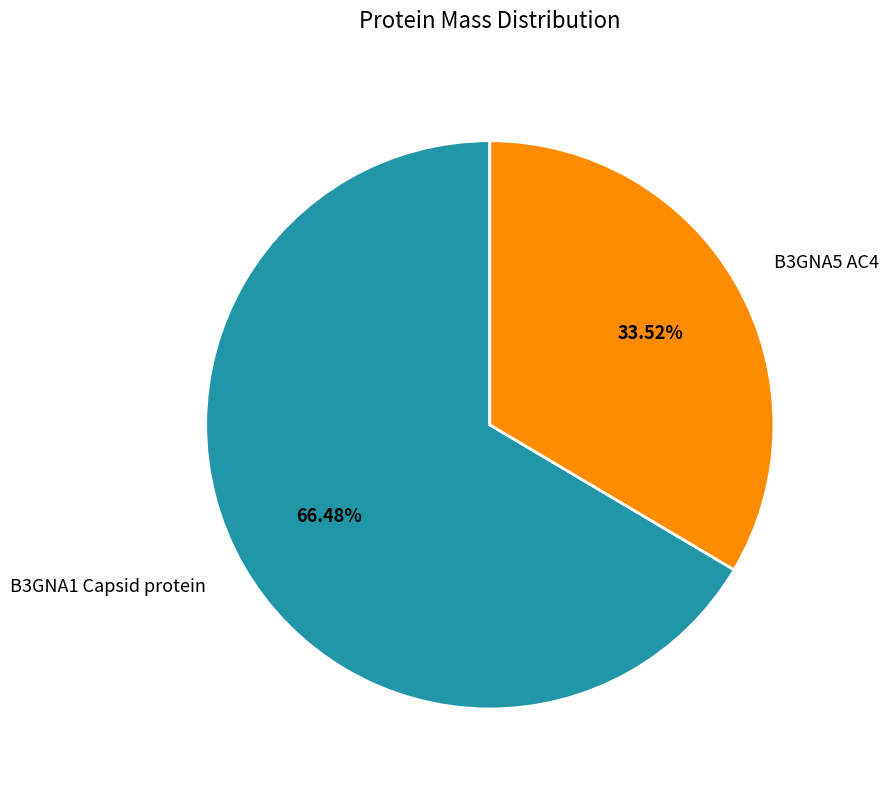

Combined, what portion of the pie is B3GNA5 AC4 and B3GNA1 Capsid protein?

100.0%